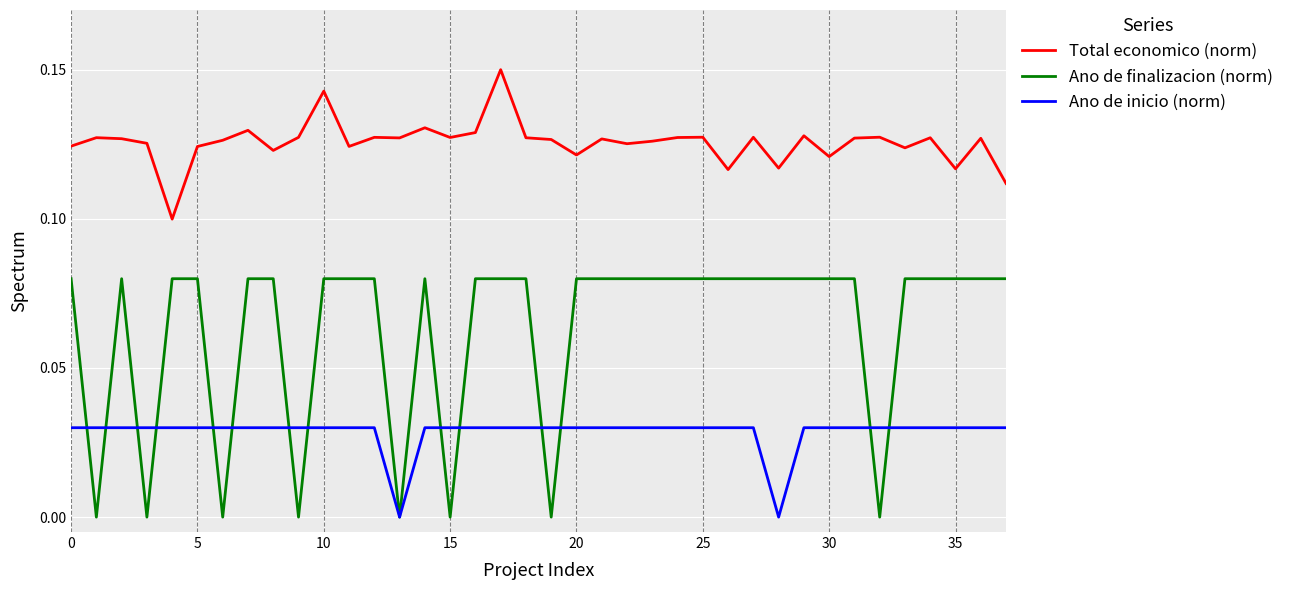

Which series has the widest spread of values?

Ano de finalizacion (norm)